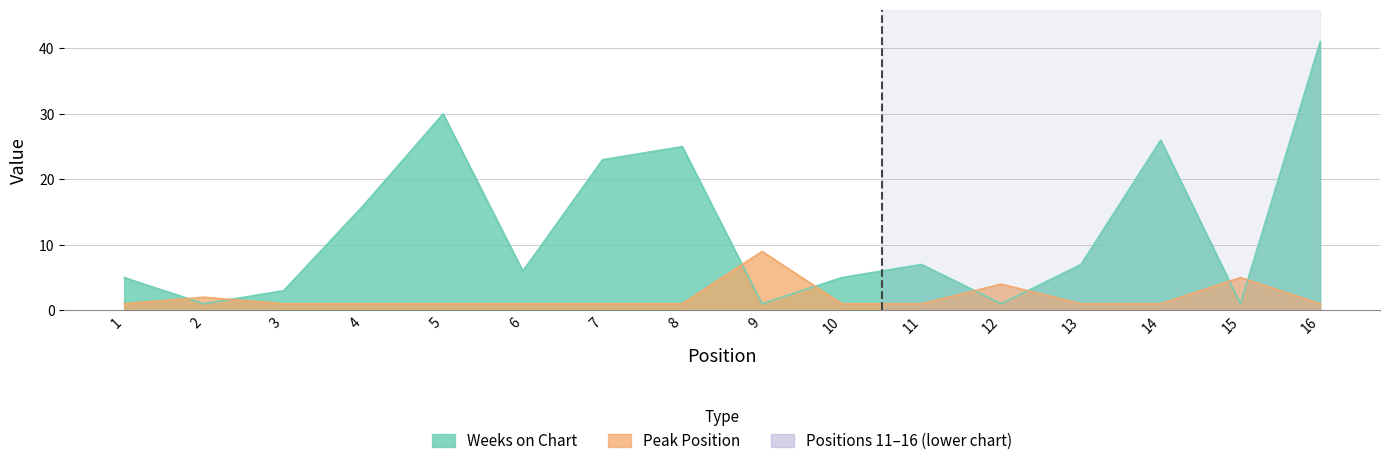

What is the difference between the maximum and second lowest values in the Weeks on Chart series?

40